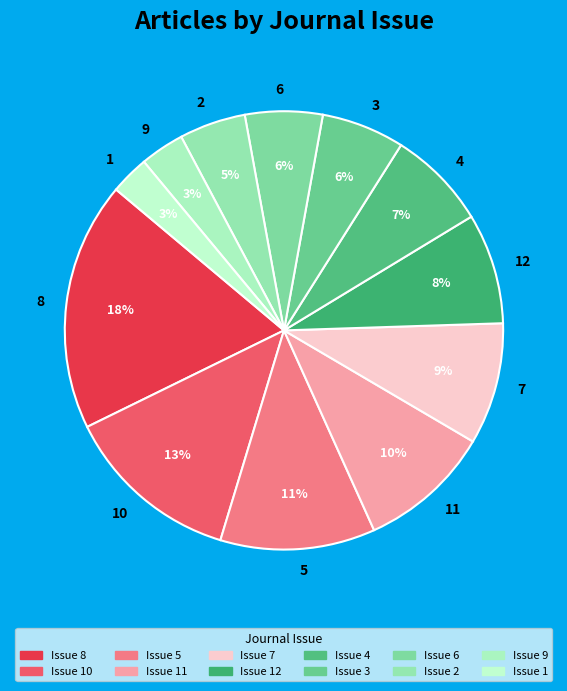

Which slice is the largest?

8